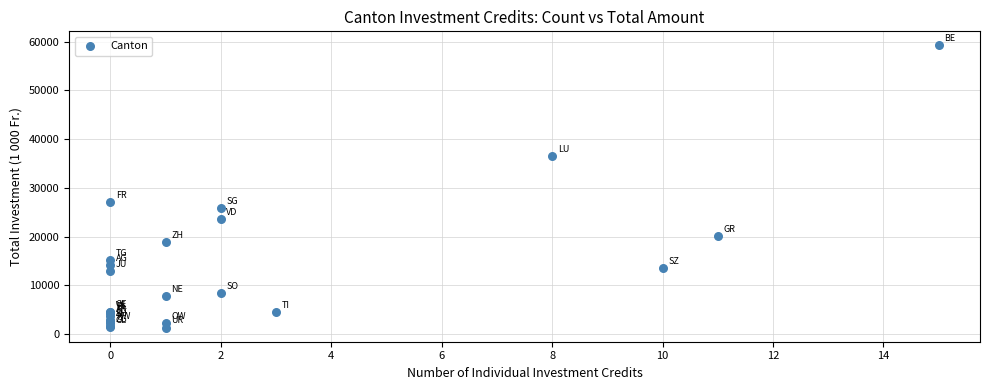

What Y value in the scatter plot is closest to 30289?

27186.0